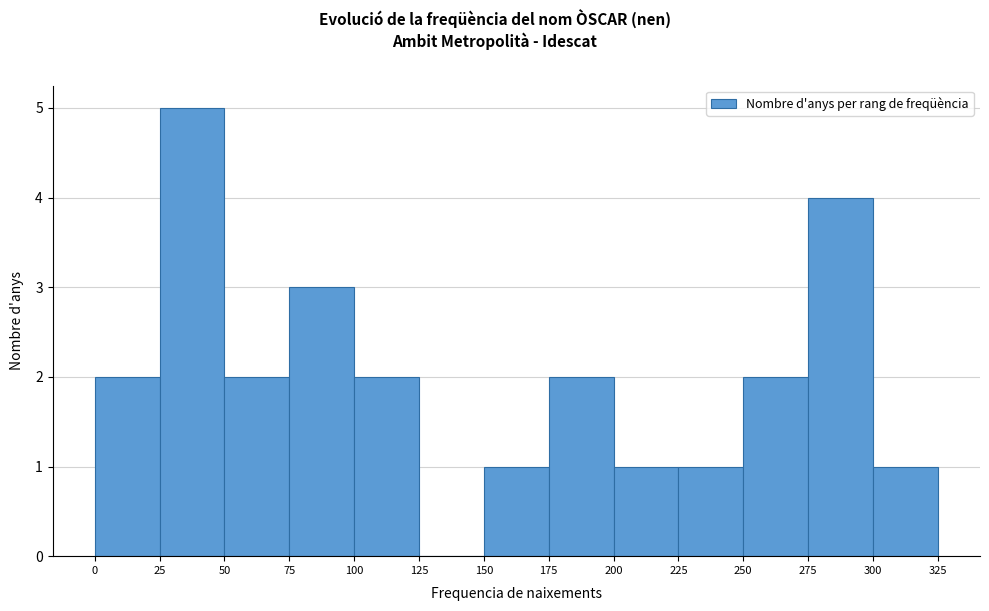

Over which range of the x-axis is the bar tallest?

25 to 50